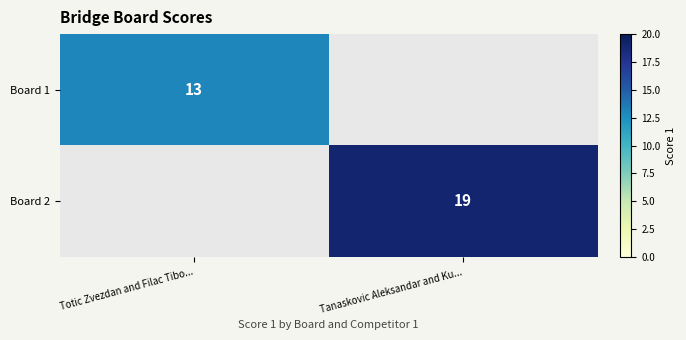

The value of Board 2 at Tanaskovic Aleksandar and Ku... is 19. True or false?

True